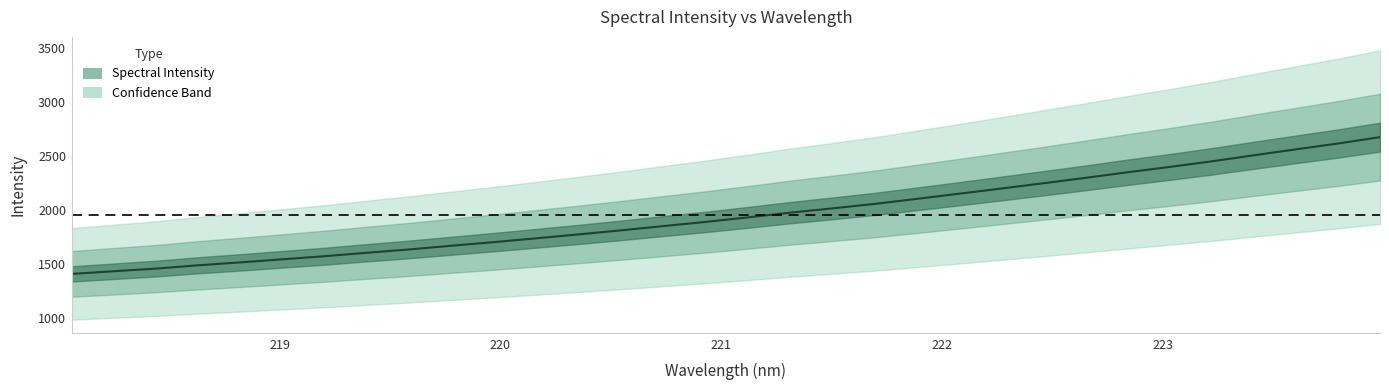

Between 219.9712 and 218.0596, which is larger?

219.9712